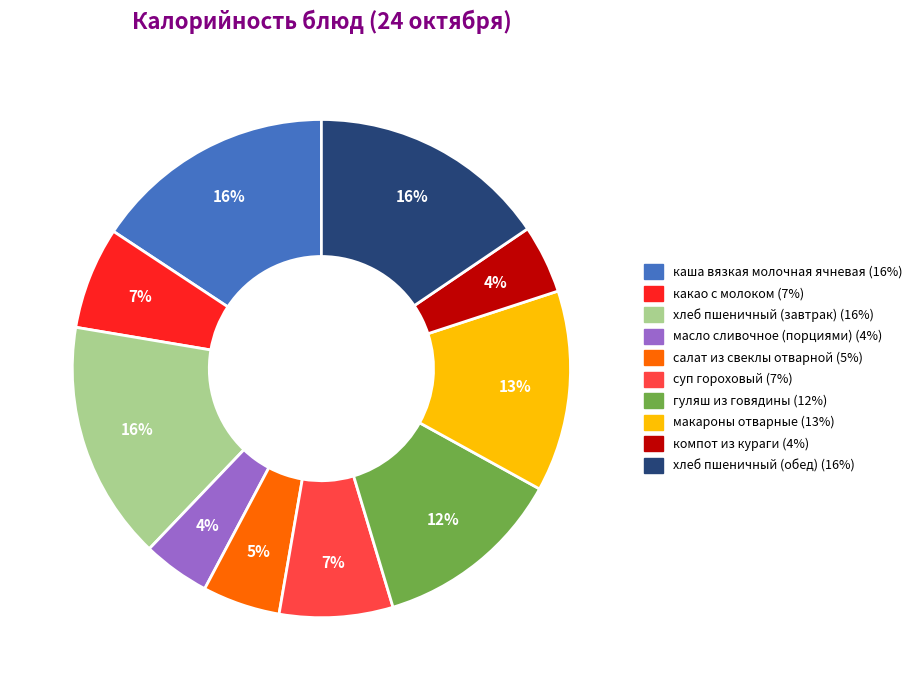

Between масло сливочное (порциями) and салат из свеклы отварной, which is larger?

салат из свеклы отварной